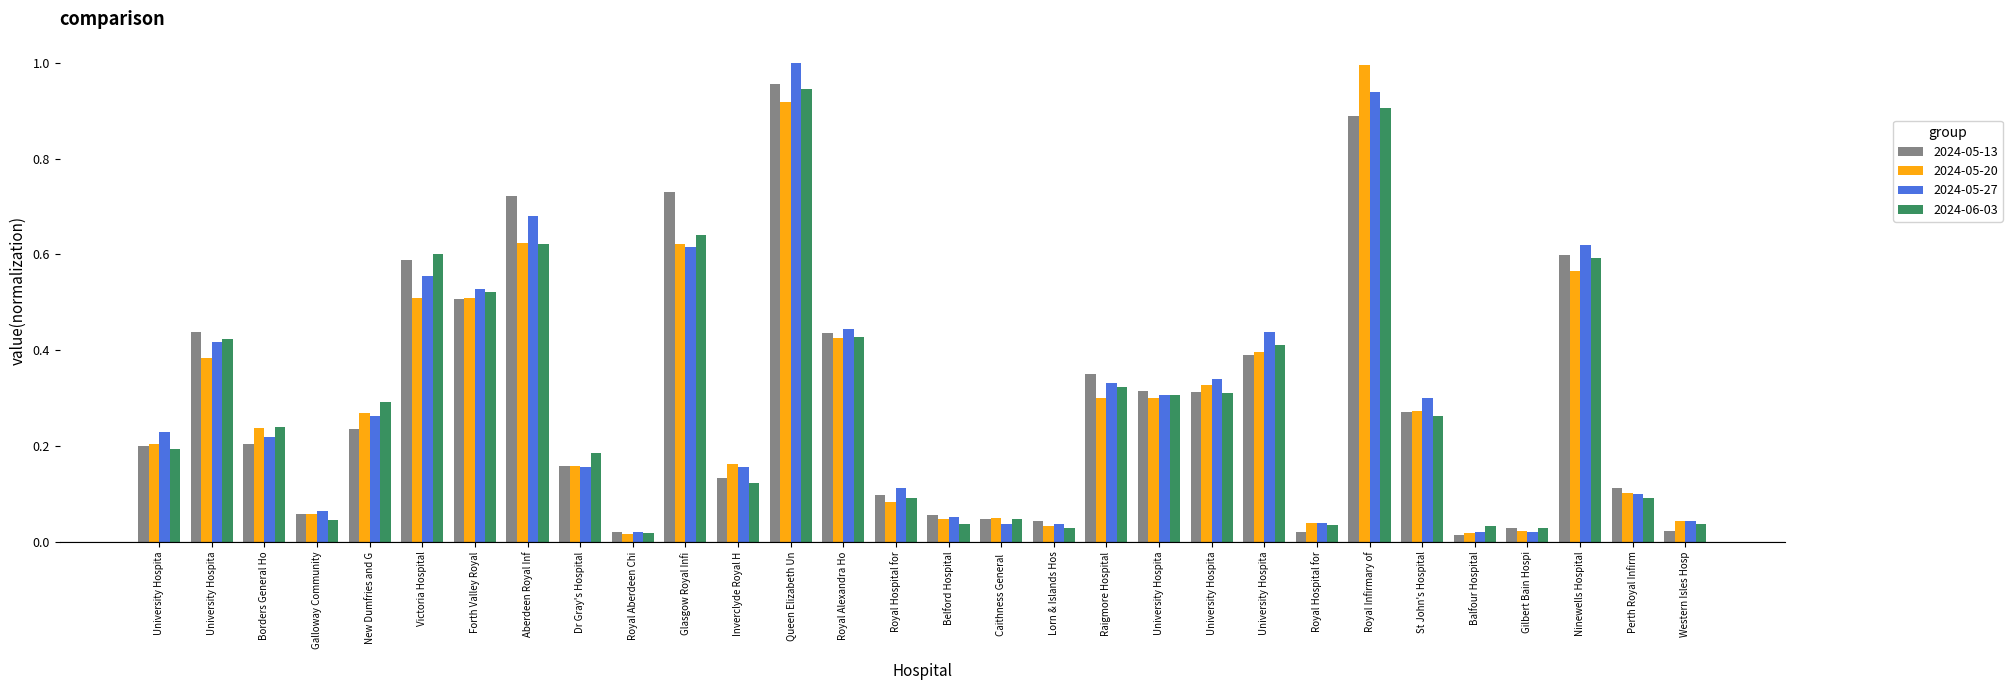

Reading left to right, what are all the values shown in this chart?

2024-05-13: 0.2	0.4	0.2	0.1	0.2	0.6	0.5	0.7	0.2	0.0	0.7	0.1	1.0	0.4	0.1	0.1	0.0	0.0	0.4	0.3	0.3	0.4	0.0	0.9	0.3	0.0	0.0	0.6	0.1	0.0
2024-05-20: 0.2	0.4	0.2	0.1	0.3	0.5	0.5	0.6	0.2	0.0	0.6	0.2	0.9	0.4	0.1	0.0	0.0	0.0	0.3	0.3	0.3	0.4	0.0	1.0	0.3	0.0	0.0	0.6	0.1	0.0
2024-05-27: 0.2	0.4	0.2	0.1	0.3	0.6	0.5	0.7	0.2	0.0	0.6	0.2	1.0	0.4	0.1	0.1	0.0	0.0	0.3	0.3	0.3	0.4	0.0	0.9	0.3	0.0	0.0	0.6	0.1	0.0
2024-06-03: 0.2	0.4	0.2	0.0	0.3	0.6	0.5	0.6	0.2	0.0	0.6	0.1	0.9	0.4	0.1	0.0	0.0	0.0	0.3	0.3	0.3	0.4	0.0	0.9	0.3	0.0	0.0	0.6	0.1	0.0